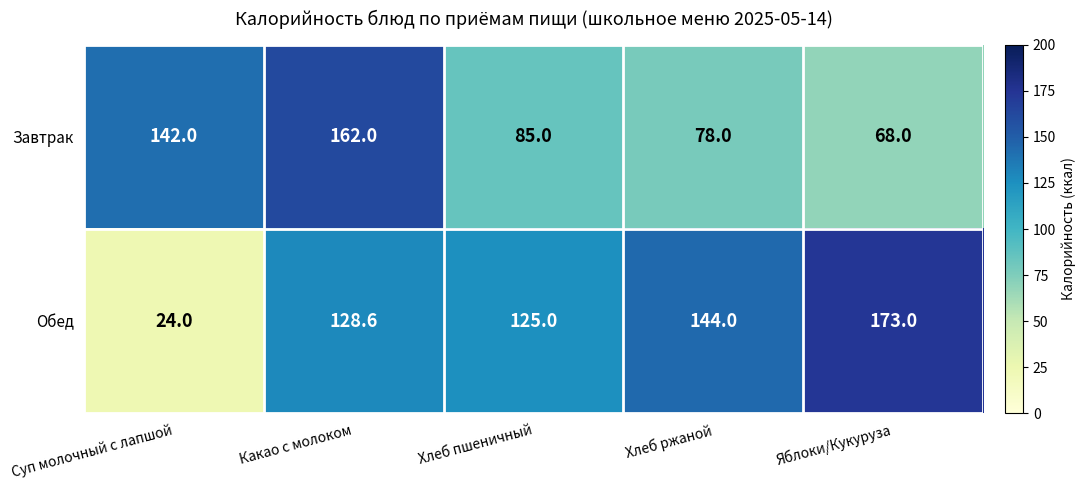

Reading left to right, what are all the values shown in this chart?

Завтрак: Суп молочный с лапшой=142.0	Какао с молоком=162.0	Хлеб пшеничный=85.0	Хлеб ржаной=78.0	Яблоки/Кукуруза=68.0
Обед: Суп молочный с лапшой=24.0	Какао с молоком=128.6	Хлеб пшеничный=125.0	Хлеб ржаной=144.0	Яблоки/Кукуруза=173.0